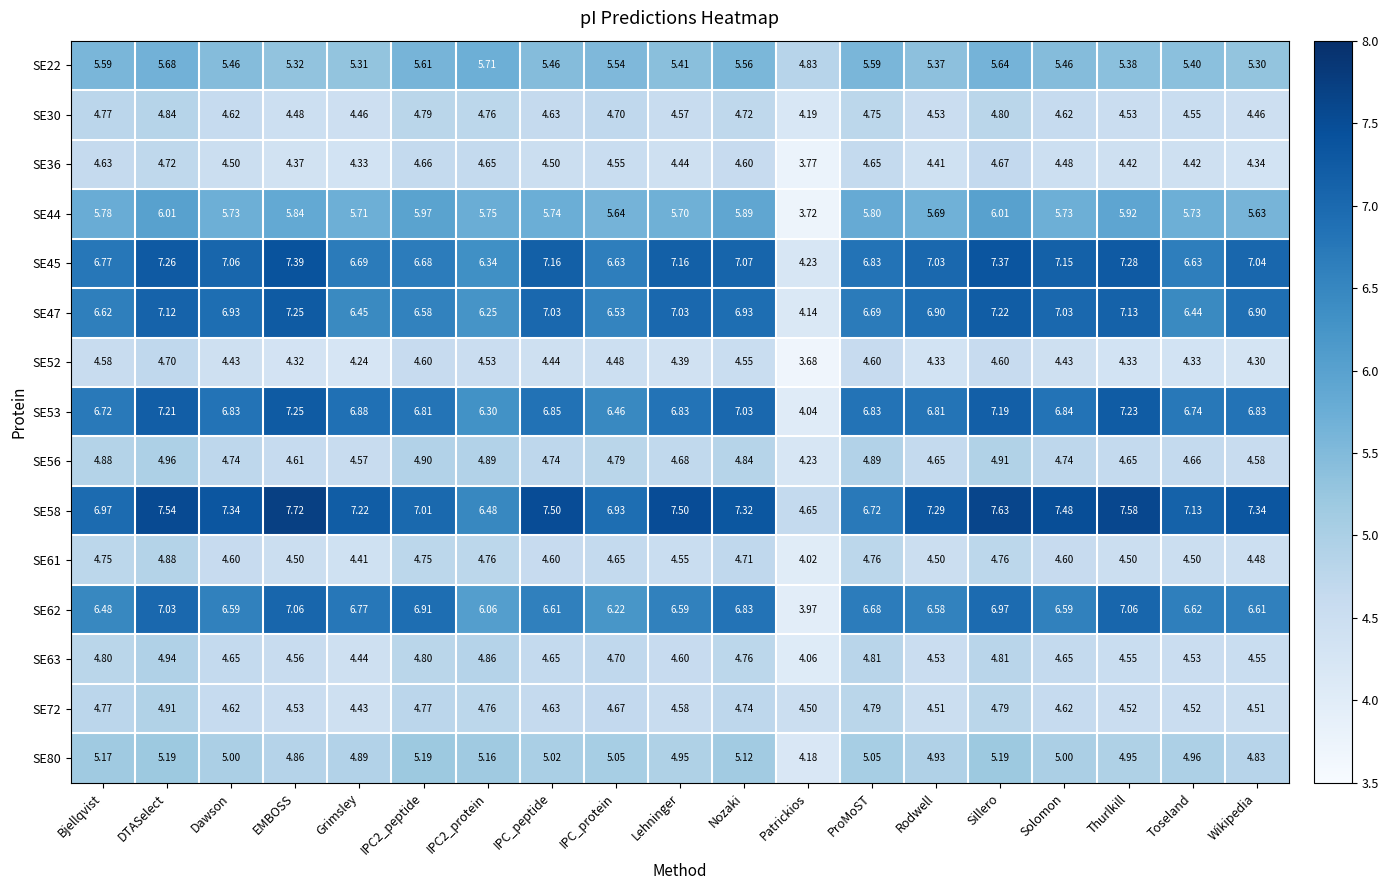

At which category is the sum across all series the highest?

DTASelect